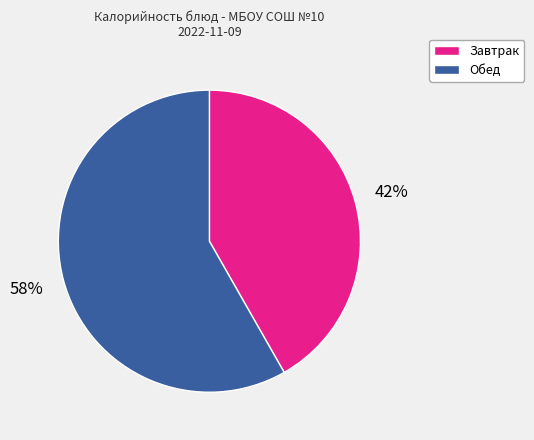

Combined, do Обед and Завтрак account for over 50%?

Yes